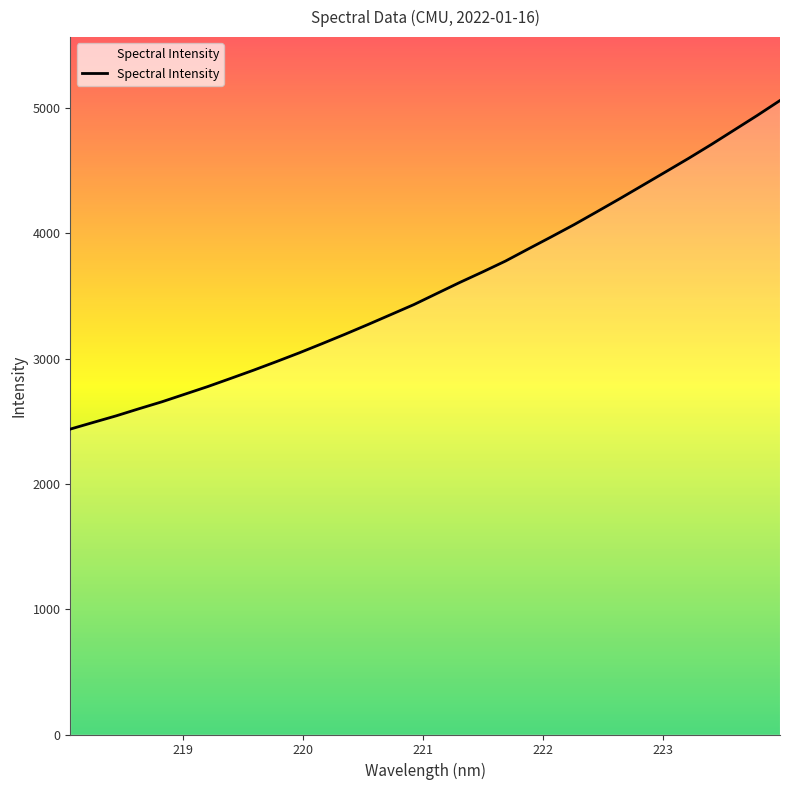

What is the maximum value shown in the chart?

5060.7